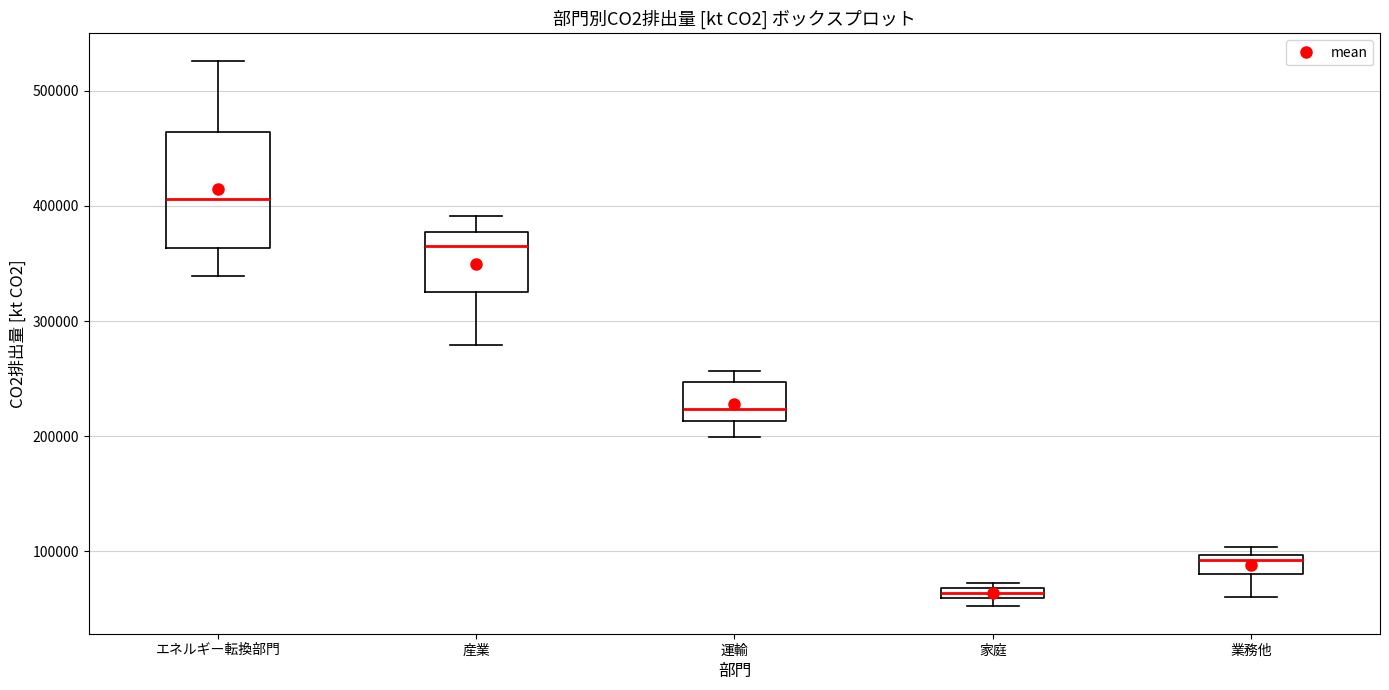

Which box has the lowest median line?

家庭